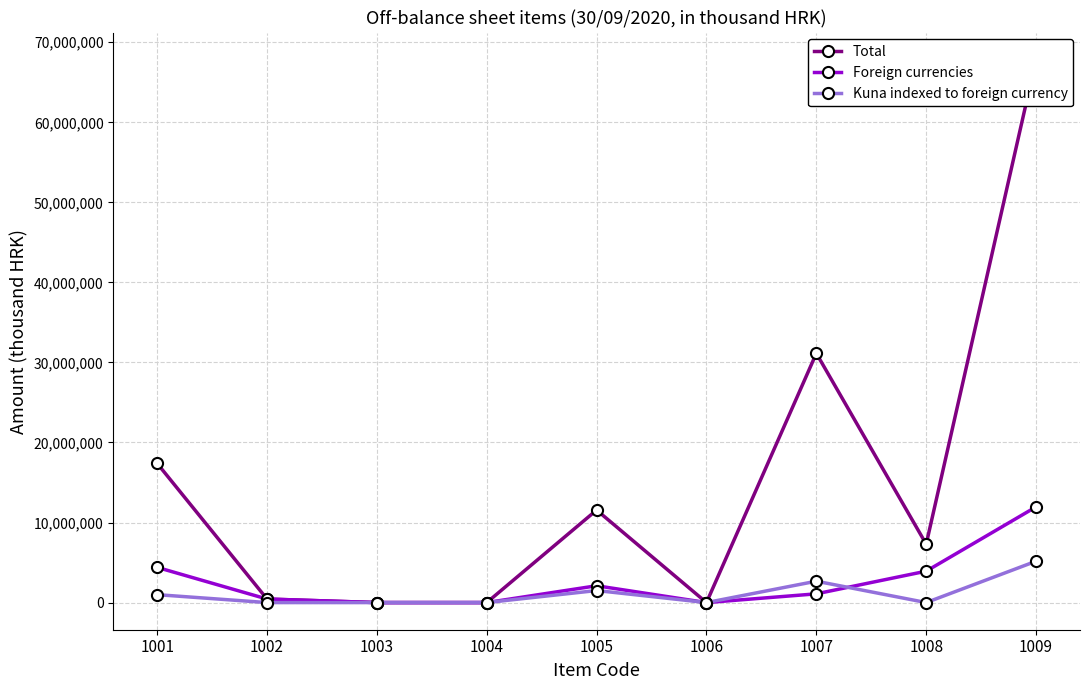

The Kuna indexed to foreign currency series shows 2671316 at 1007. True or false?

True